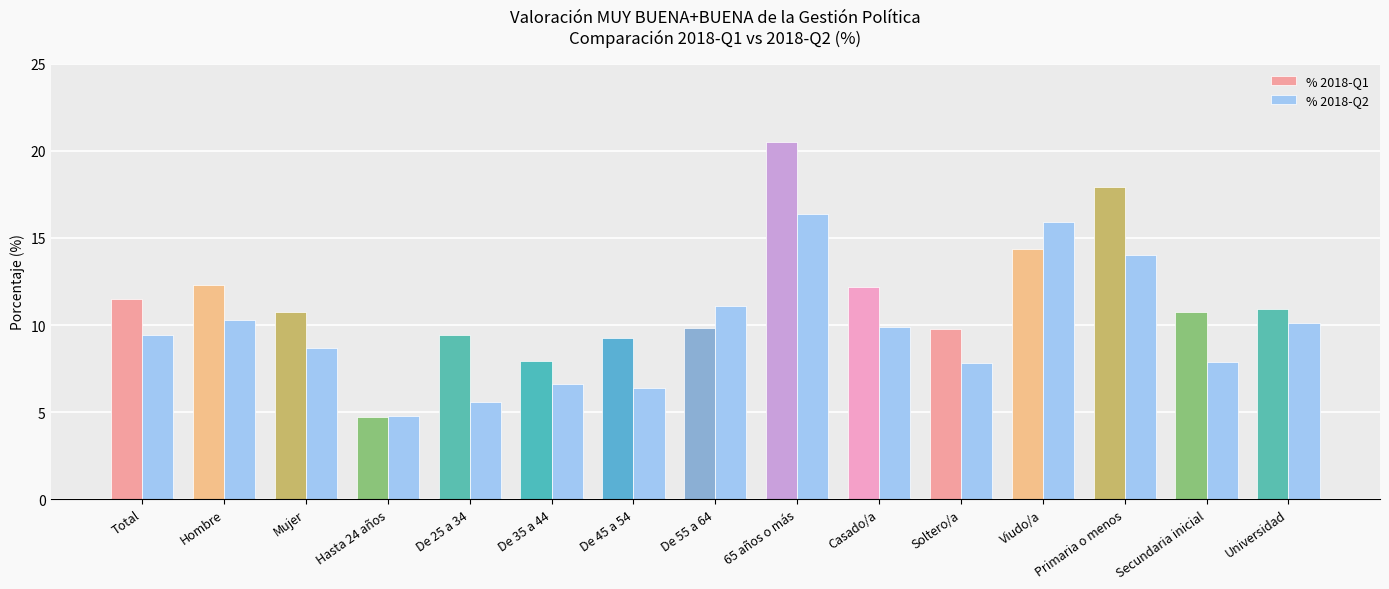

Rank the series by their average value, from lowest to highest.

% 2018-Q2, % 2018-Q1